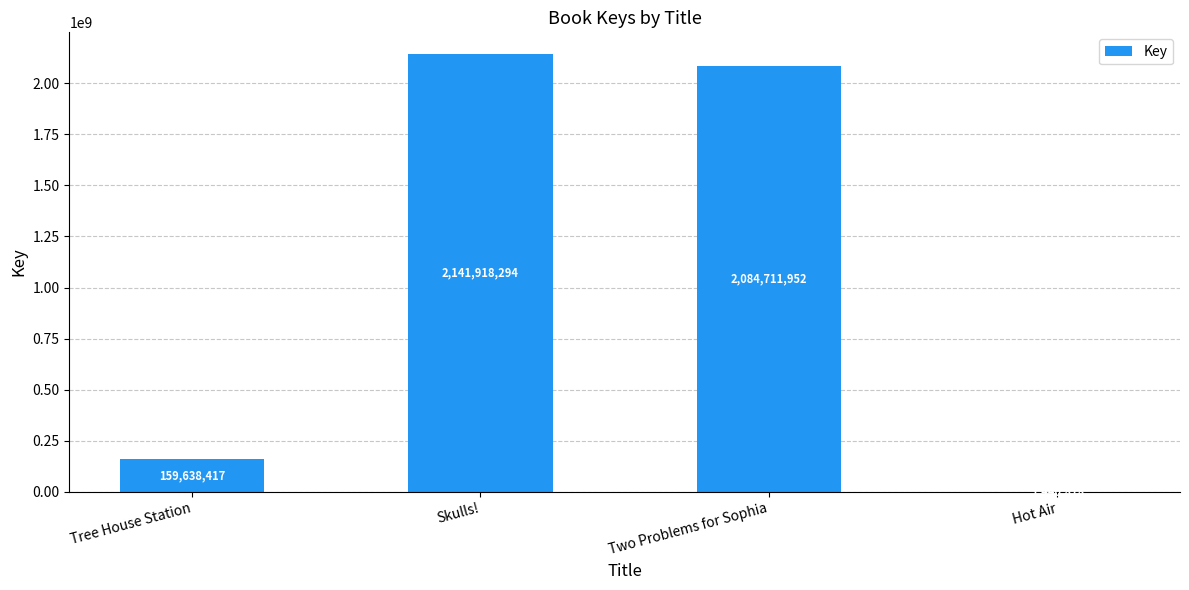

Reading left to right, transcribe all the data shown in this chart.

Tree House Station=159638417	Skulls!=2141918294	Two Problems for Sophia=2084711952	Hot Air=1440818